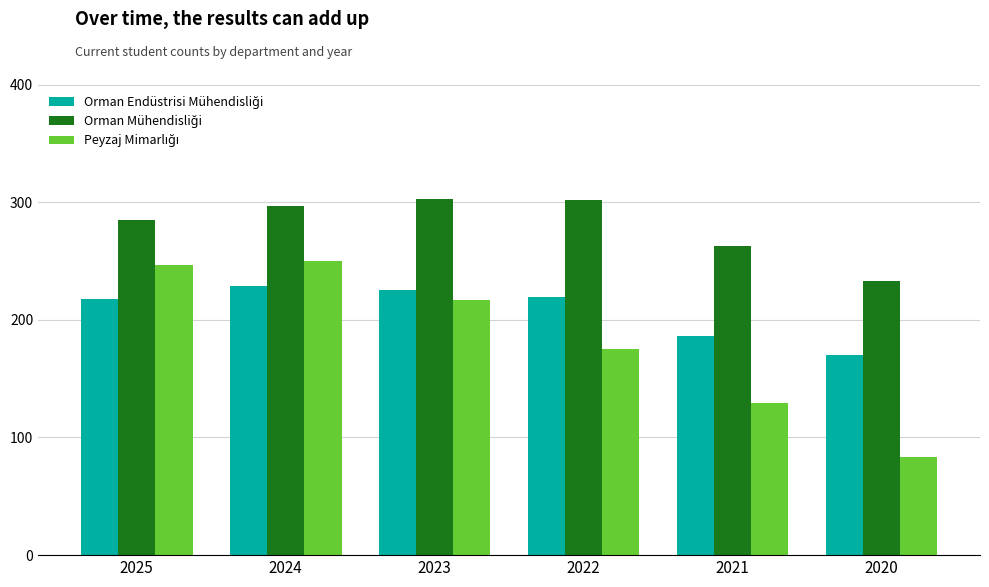

What is the spread (max minus min) of values at 2021?

134